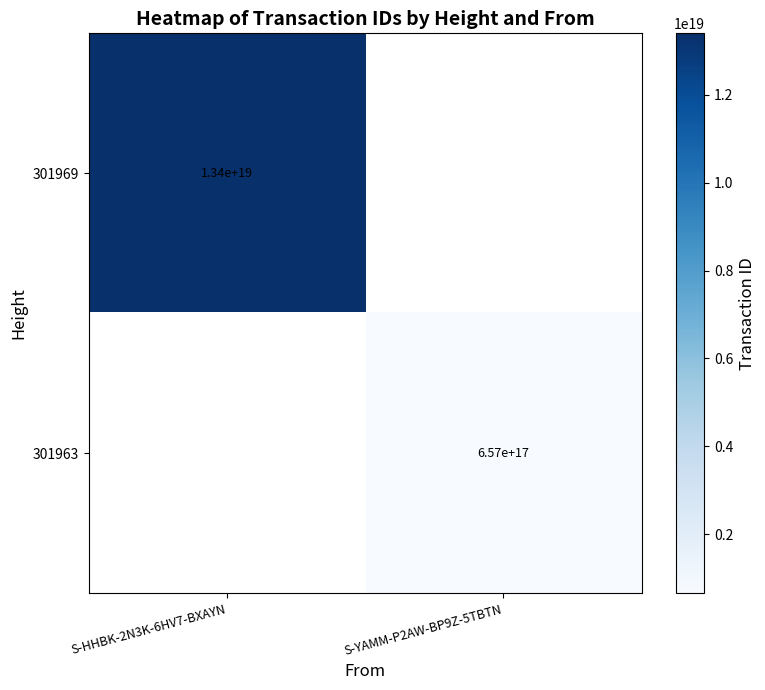

True or false: 301963 has a value of 908803214055333504 at S-YAMM-P2AW-BP9Z-5TBTN.

False